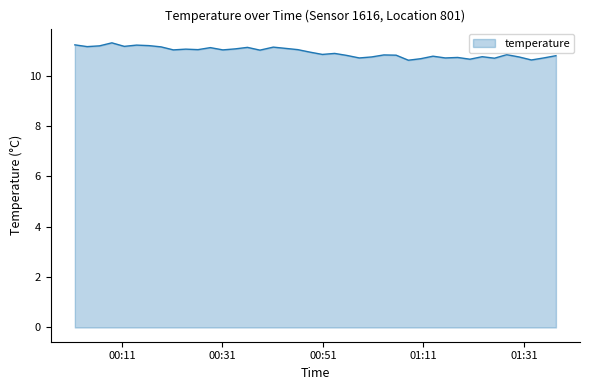

What is the minimum value shown in the chart?

10.6